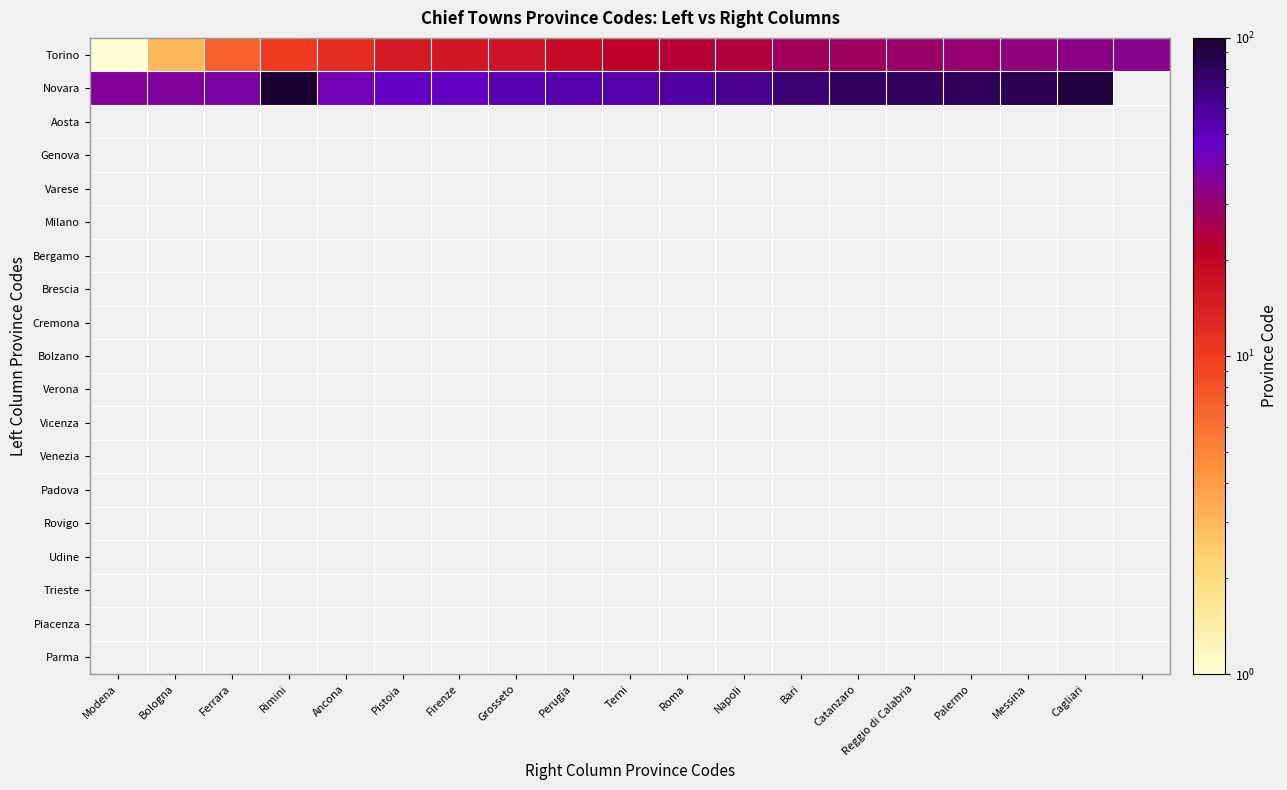

Is the value of Novara at Perugia greater than the value of Torino at Rimini?

Yes